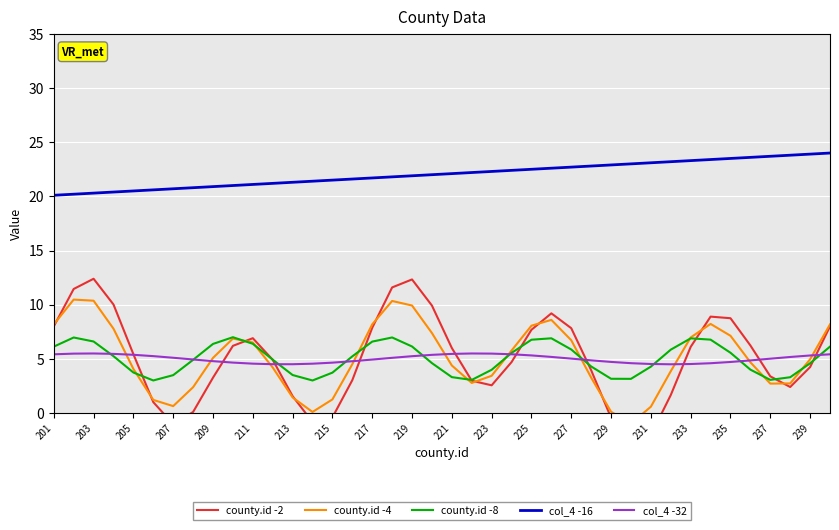

What is the difference between the second highest and minimum values in the col_4 -32 series?

1.0